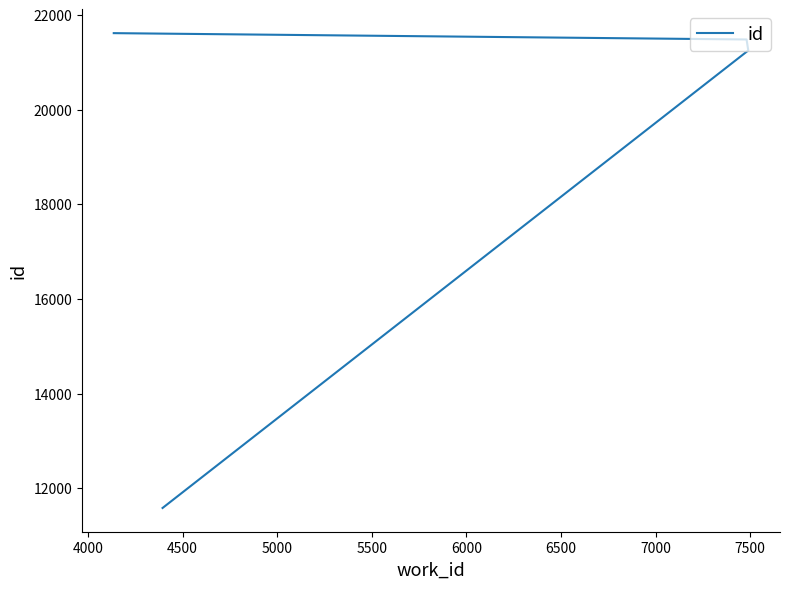

What is the value of the 1st point from the left?

11582